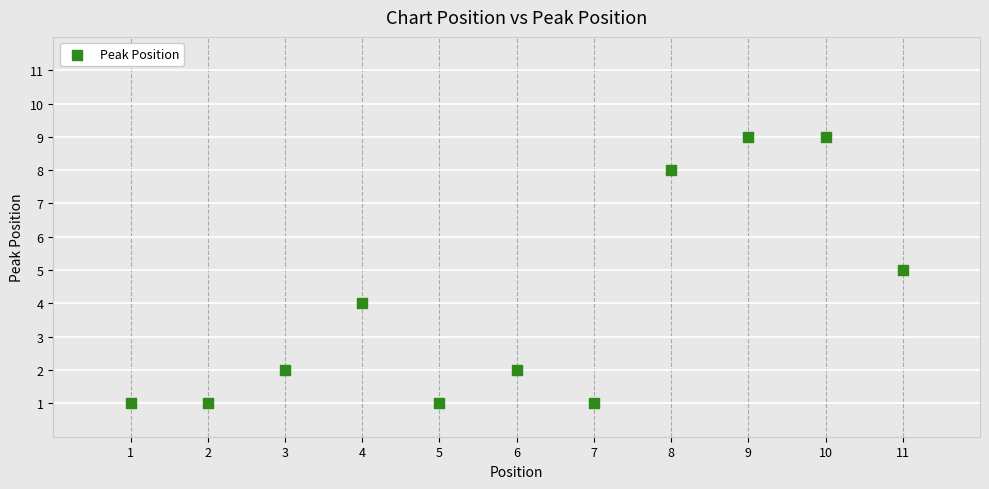

What is the range of X values (max minus min)?

10